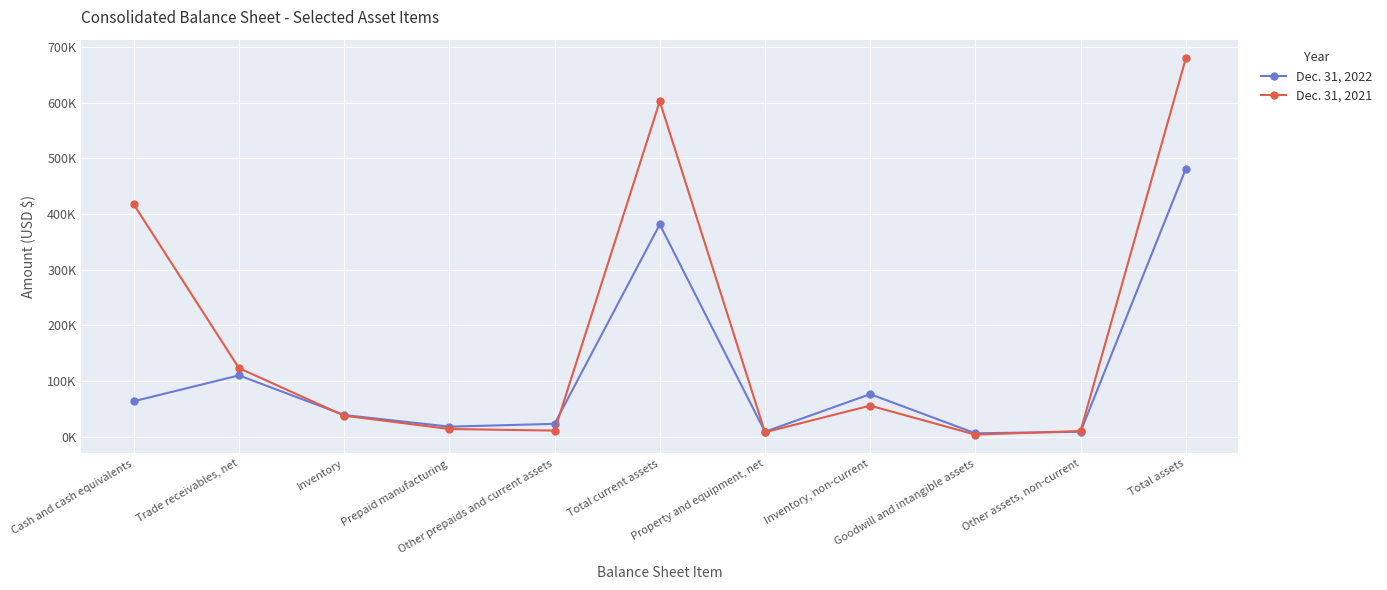

Which series has the largest range (max minus min)?

Dec. 31, 2021